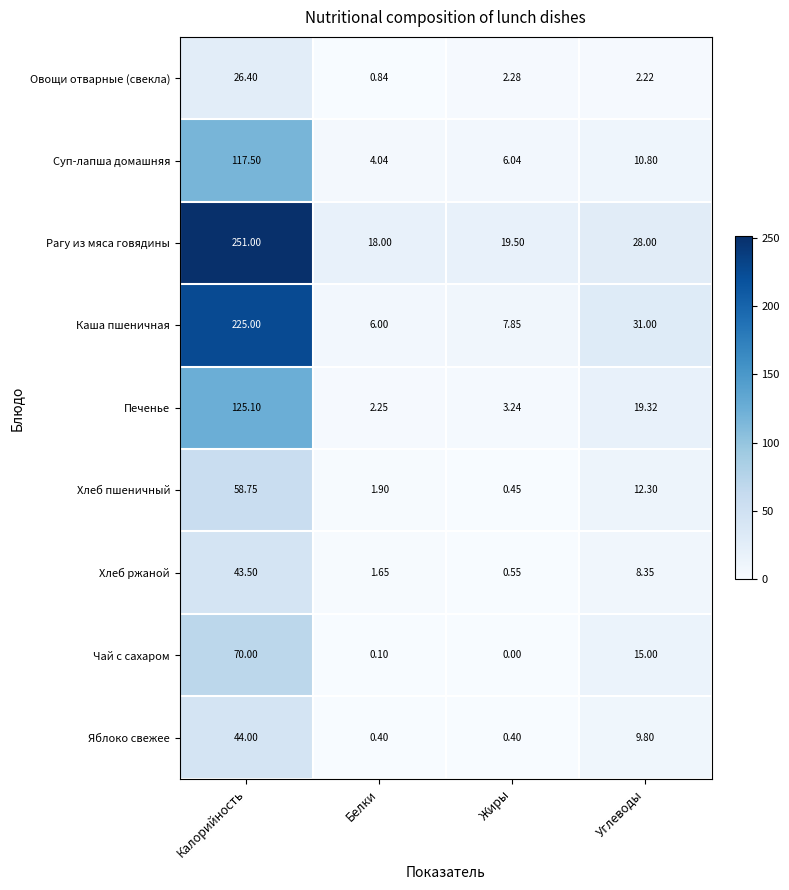

How many distinct data groups are displayed?

9